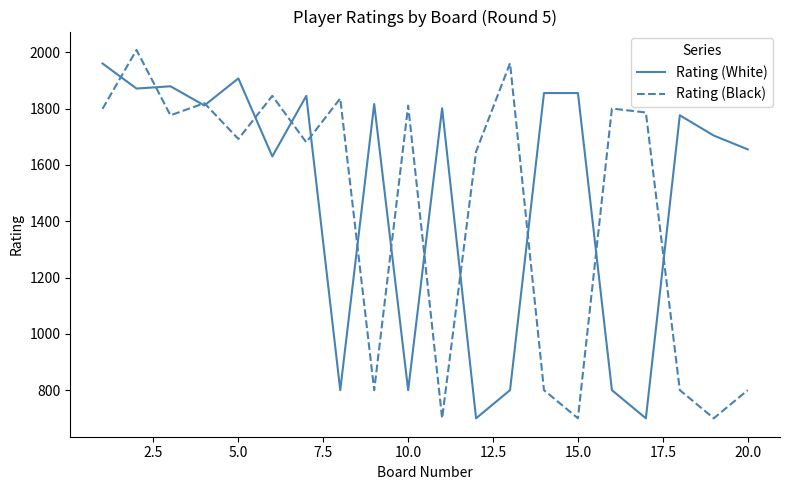

Which series has the largest total across all categories?

Rating (White)